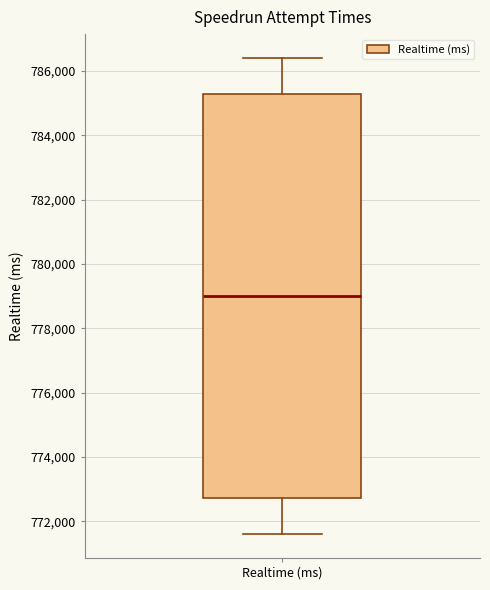

Where is the upper edge of the box for Realtime (ms) on the y-axis? The values are not printed on the chart, so give them approximately, as read against the axis.

785200